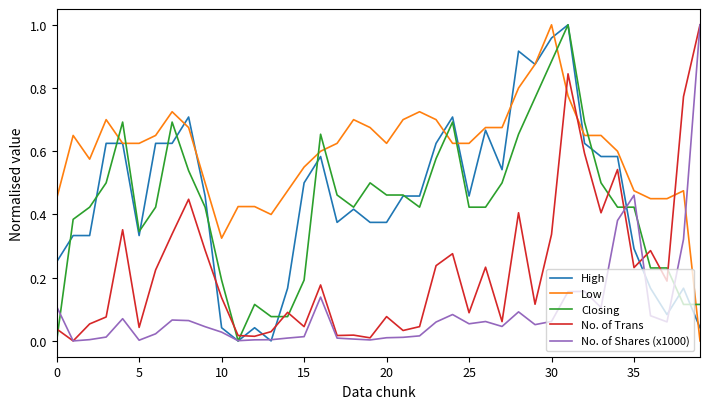

Which series has the largest total across all categories?

Low